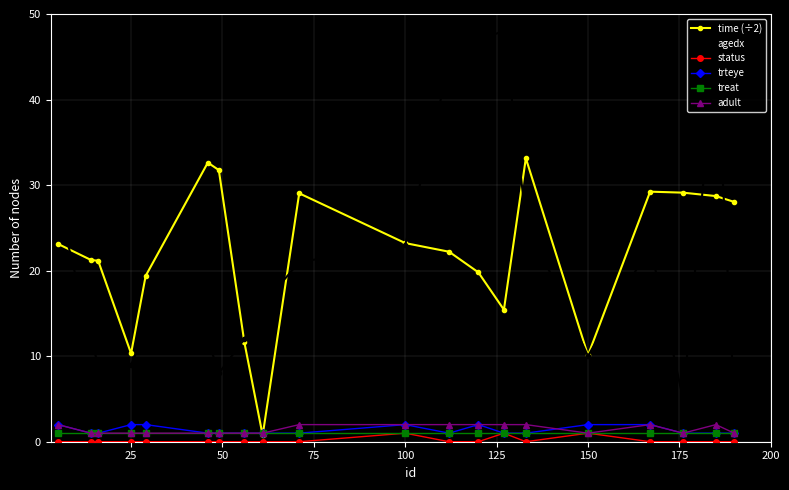

At how many categories does at least one series exceed 3?

20